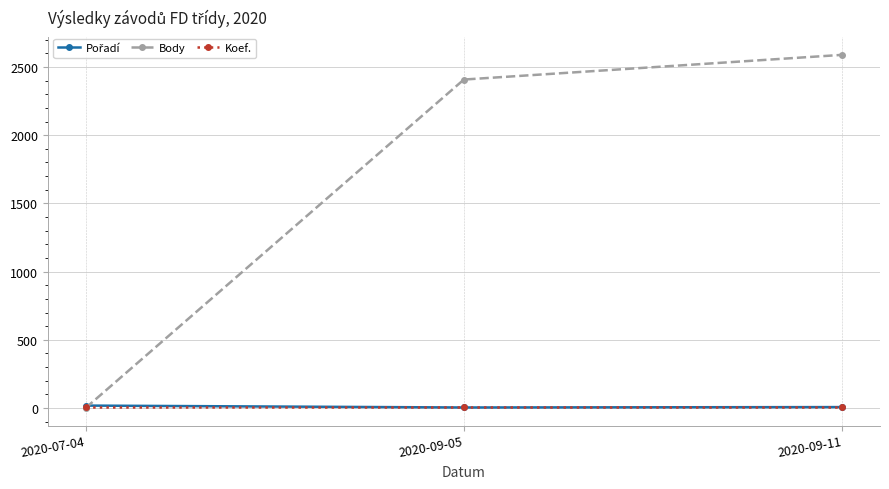

Which series has the widest spread of values?

Body